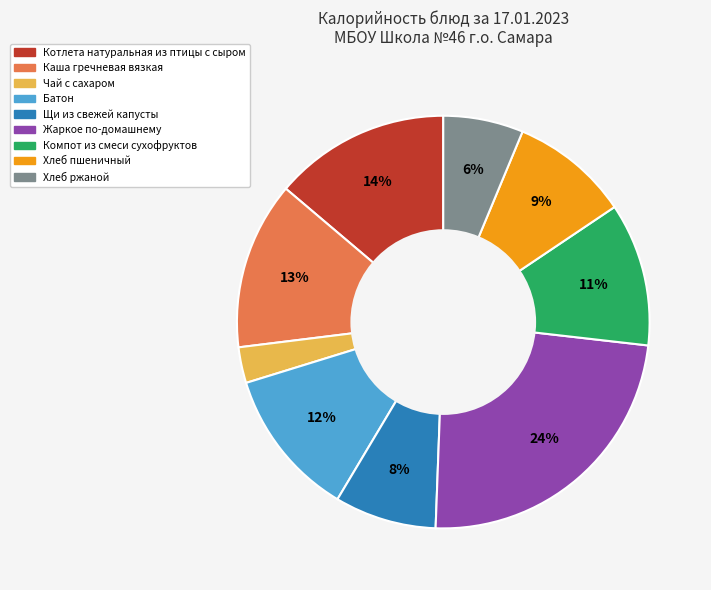

Count the number of slices in the pie.

9